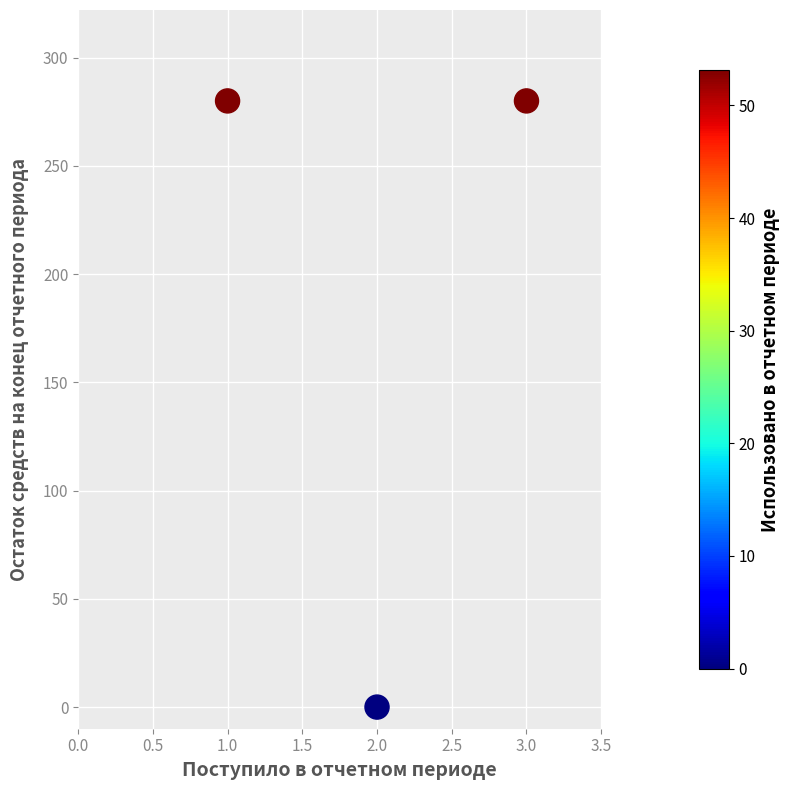

What is the average Y value?

186.7